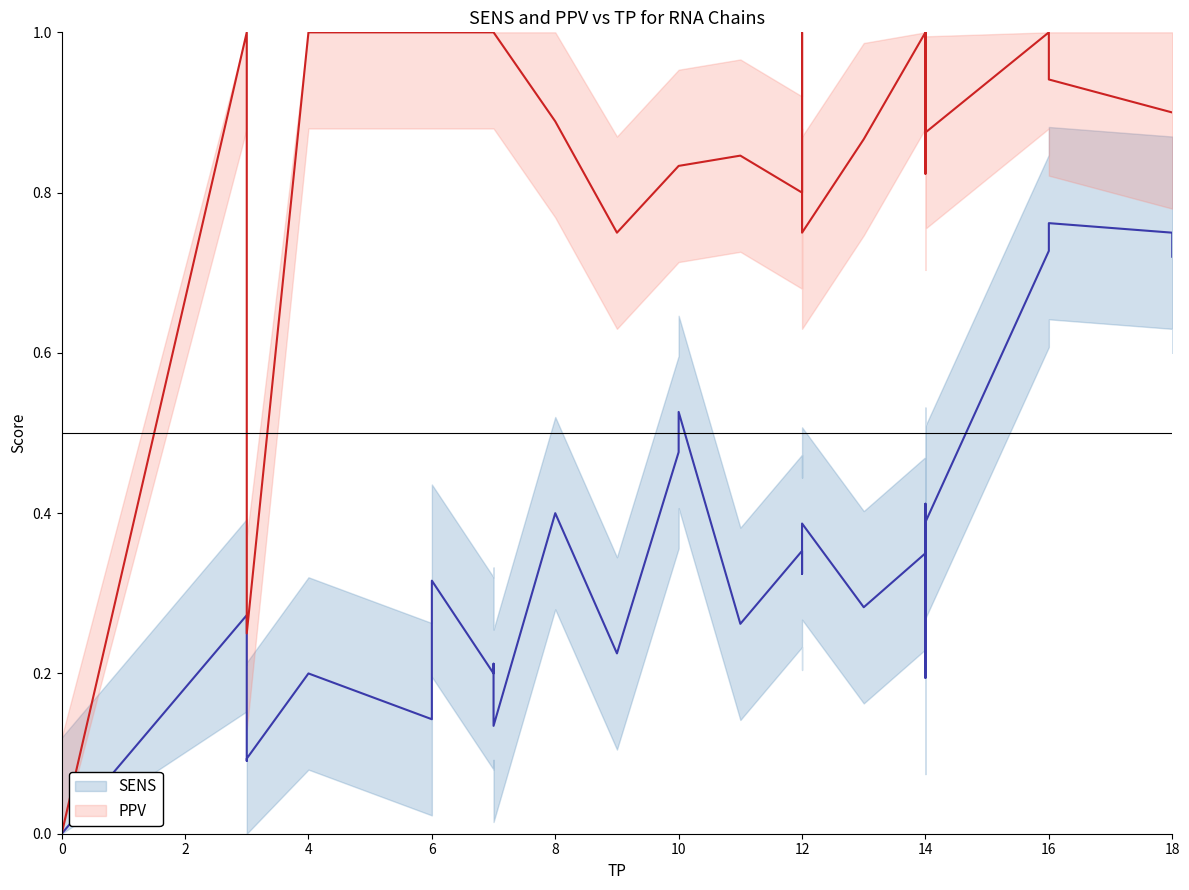

Does the chart have visible grid lines?

No